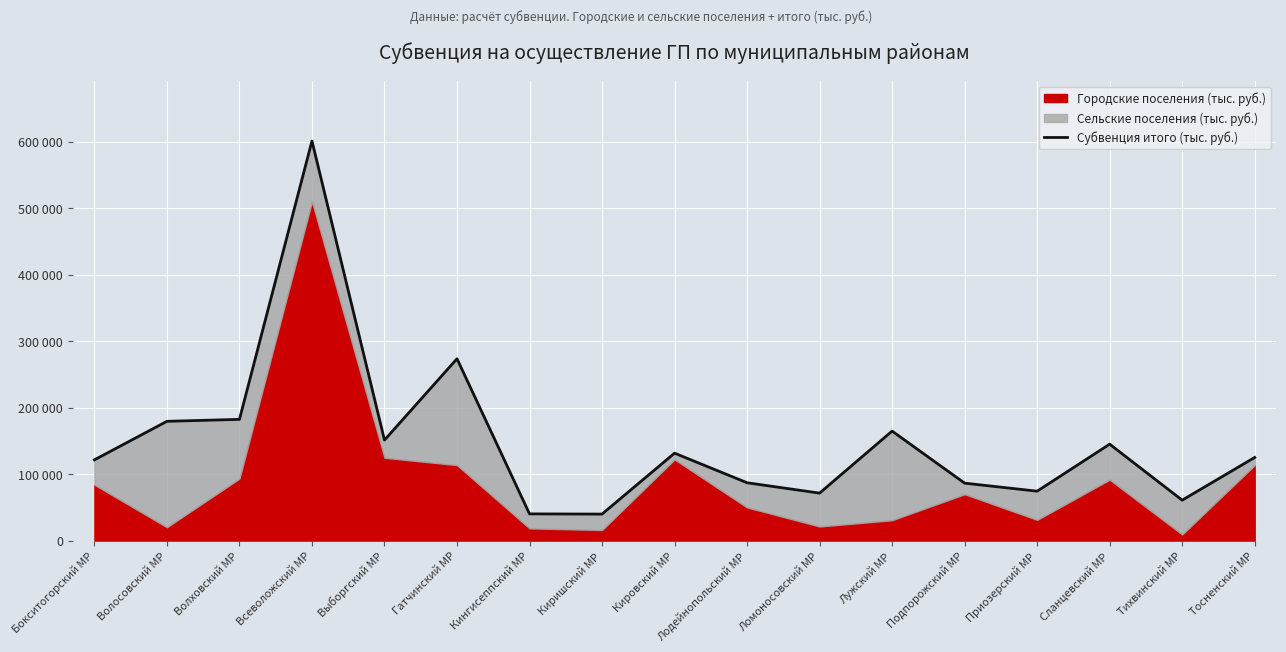

Is it true that the value at Лужский МР is 230789.8?

False